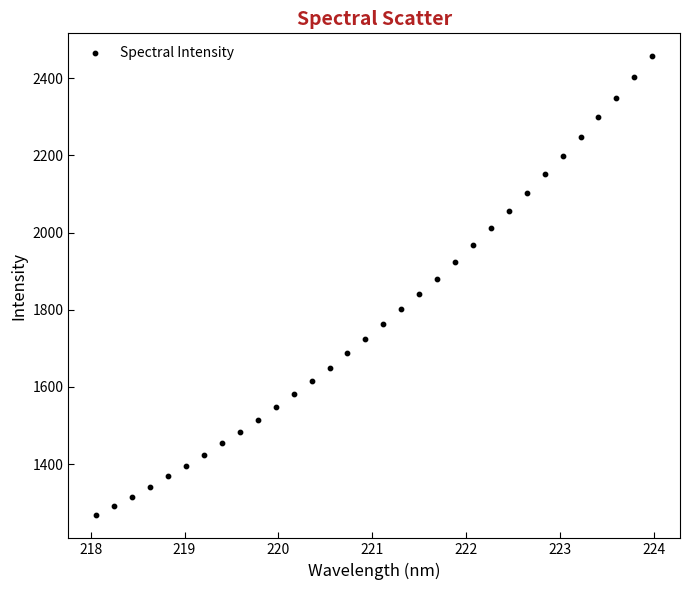

What is the range of X values (max minus min)?

5.9